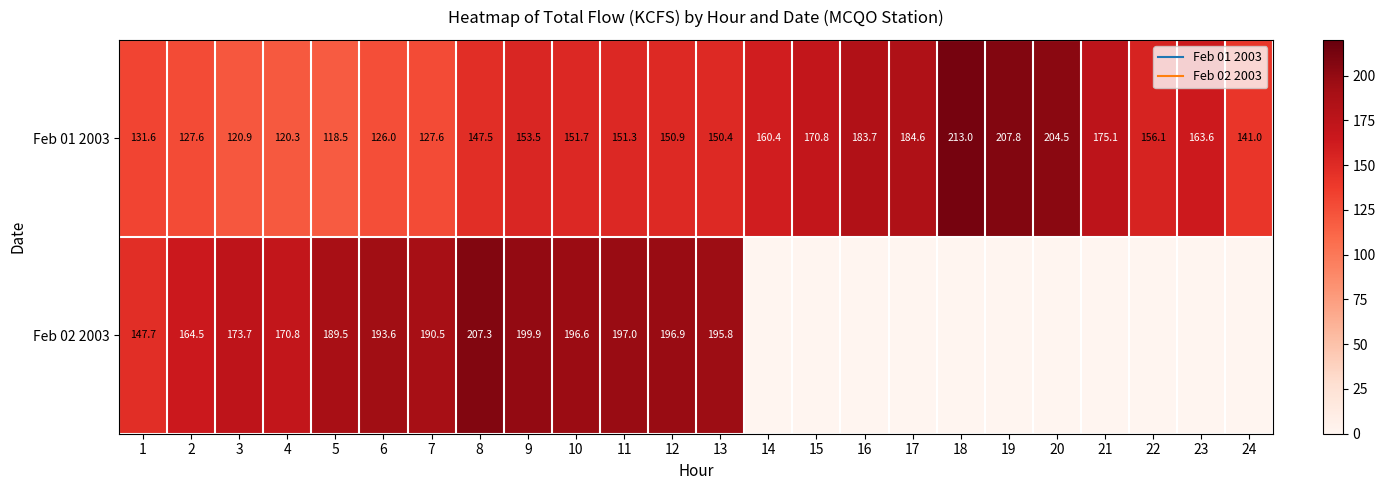

What is the difference between the second highest and minimum values in the Feb 02 2003 series?

199.9